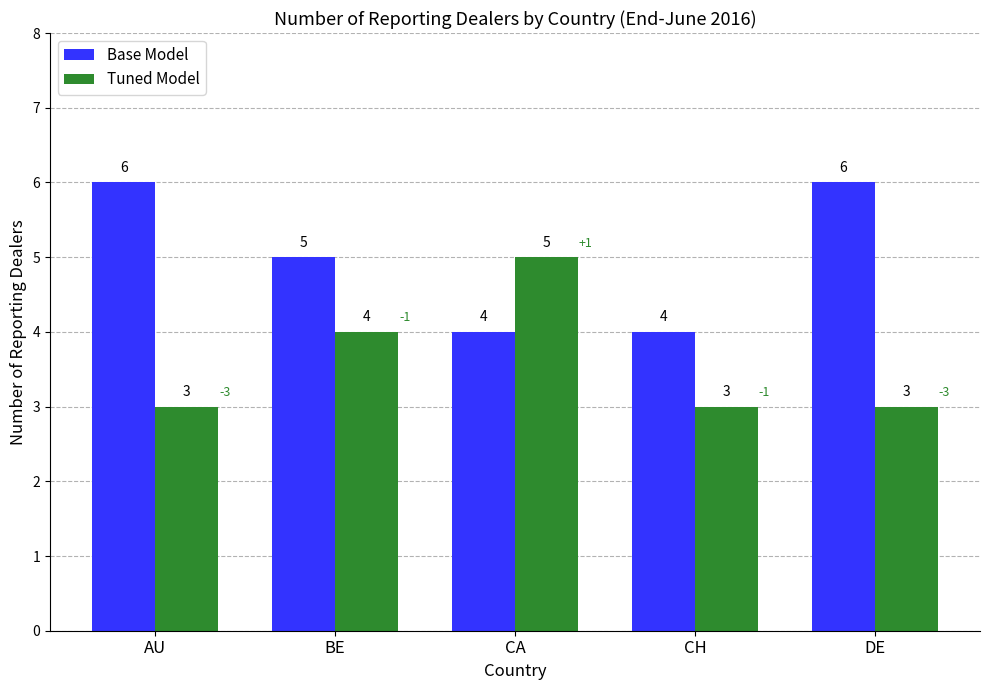

Reading left to right, list all the values displayed in this chart.

Base Model: AU=6	BE=5	CA=4	CH=4	DE=6
Tuned Model: AU=3	BE=4	CA=5	CH=3	DE=3